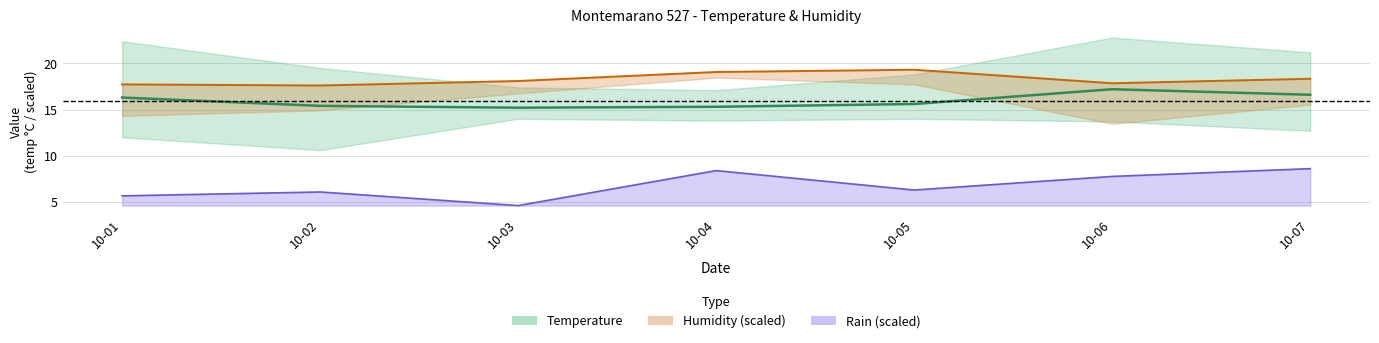

What is the sum of the Humidity Med (scaled) values at 10-06 and 10-04?

36.9